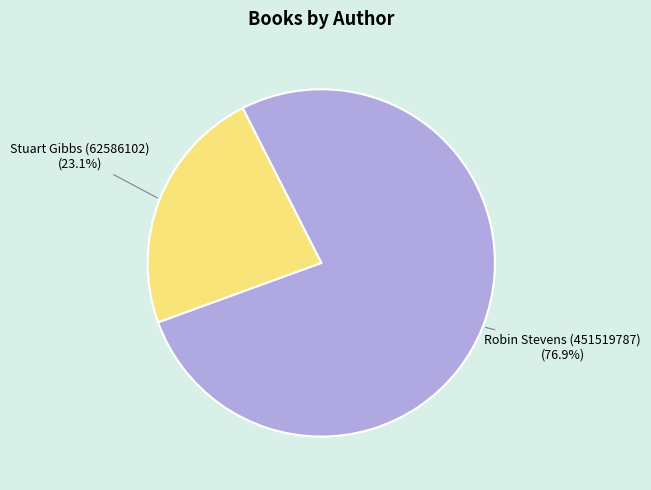

Does any single category account for the majority?

Yes